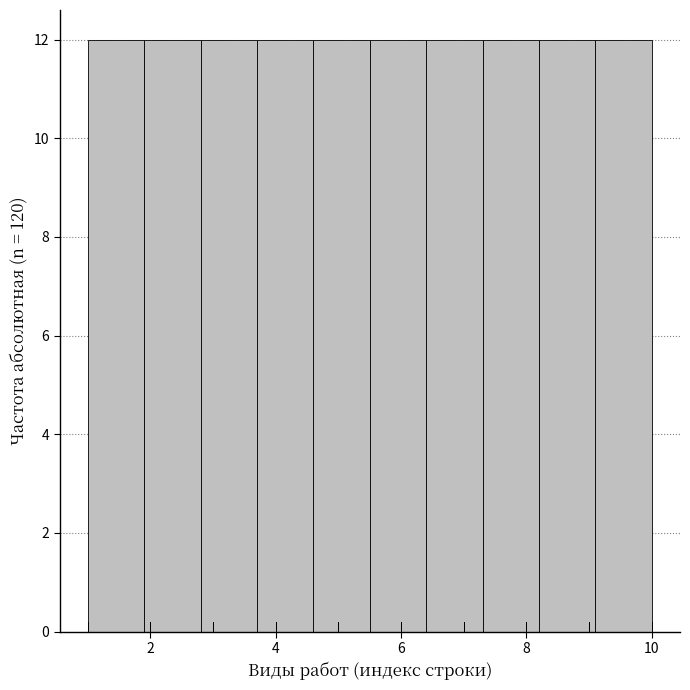

Reading left to right, transcribe this chart: for each bar, give the range it covers on the x-axis and its height. Neither the bar edges nor the heights are printed on the chart, so give them approximately, as read against the axes.

1.0 to 1.9: 12
1.9 to 2.8: 12
2.8 to 3.7: 12
3.7 to 4.6: 12
4.6 to 5.5: 12
5.5 to 6.4: 12
6.4 to 7.3: 12
7.3 to 8.2: 12
8.2 to 9.1: 12
9.1 to 10.0: 12